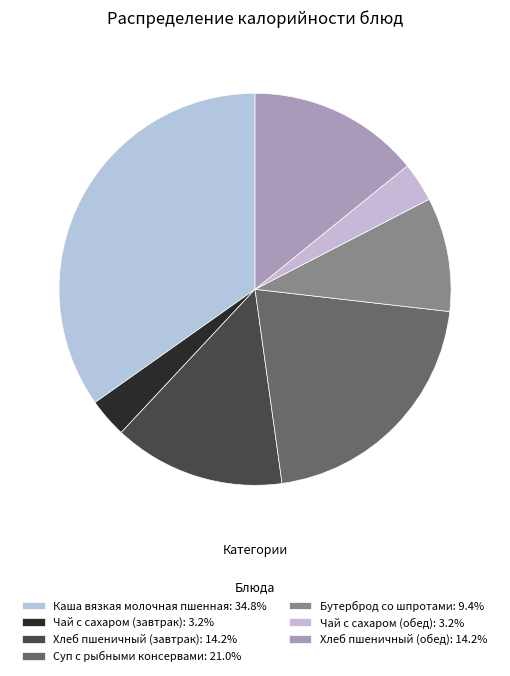

Count the number of slices in the pie.

7